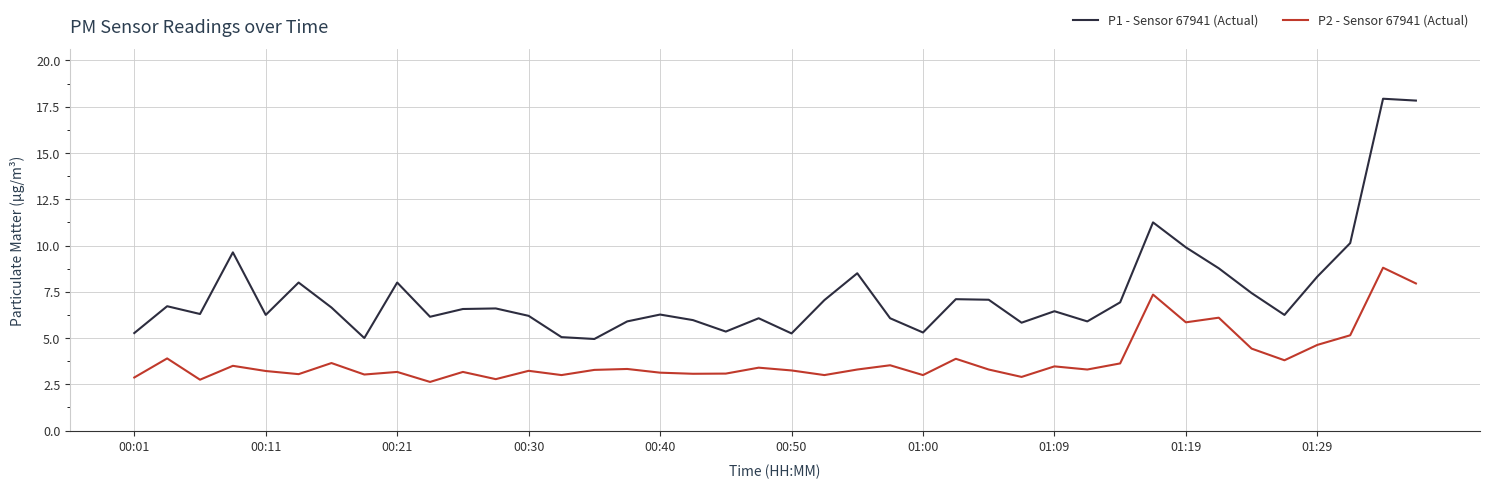

Rank the series by their maximum value, from lowest to highest.

P2 - Sensor 67941 (Actual), P1 - Sensor 67941 (Actual)